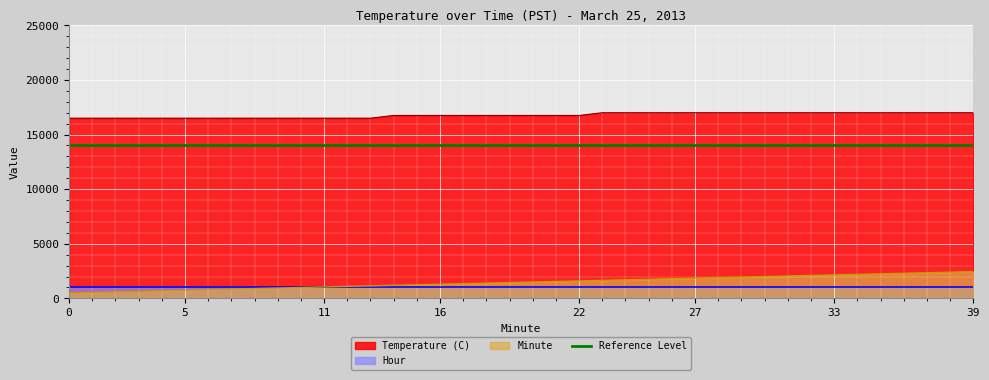

Which series has the largest range (max minus min)?

Minute